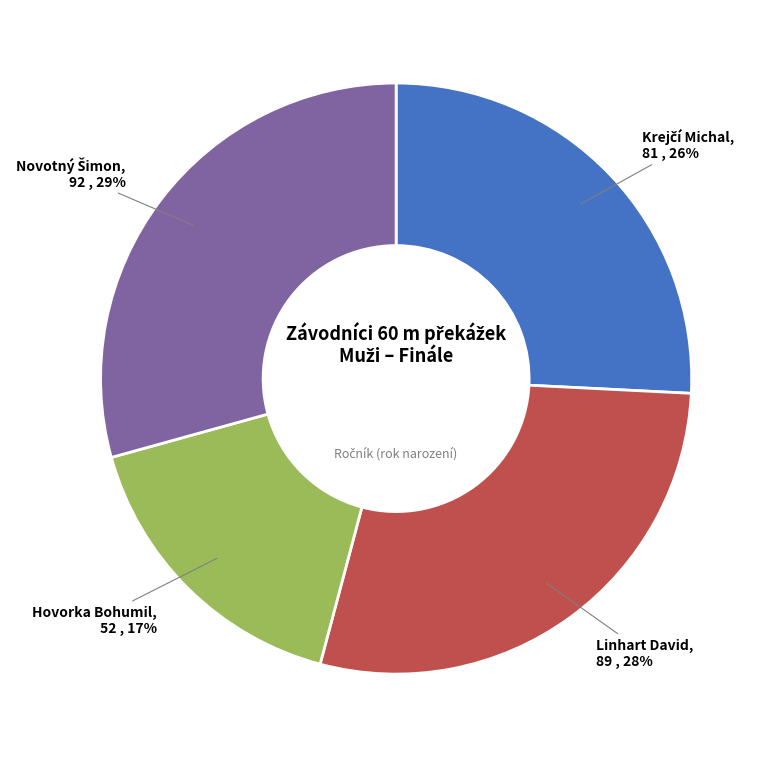

Which has a higher value, Hovorka Bohumil or Linhart David?

Linhart David